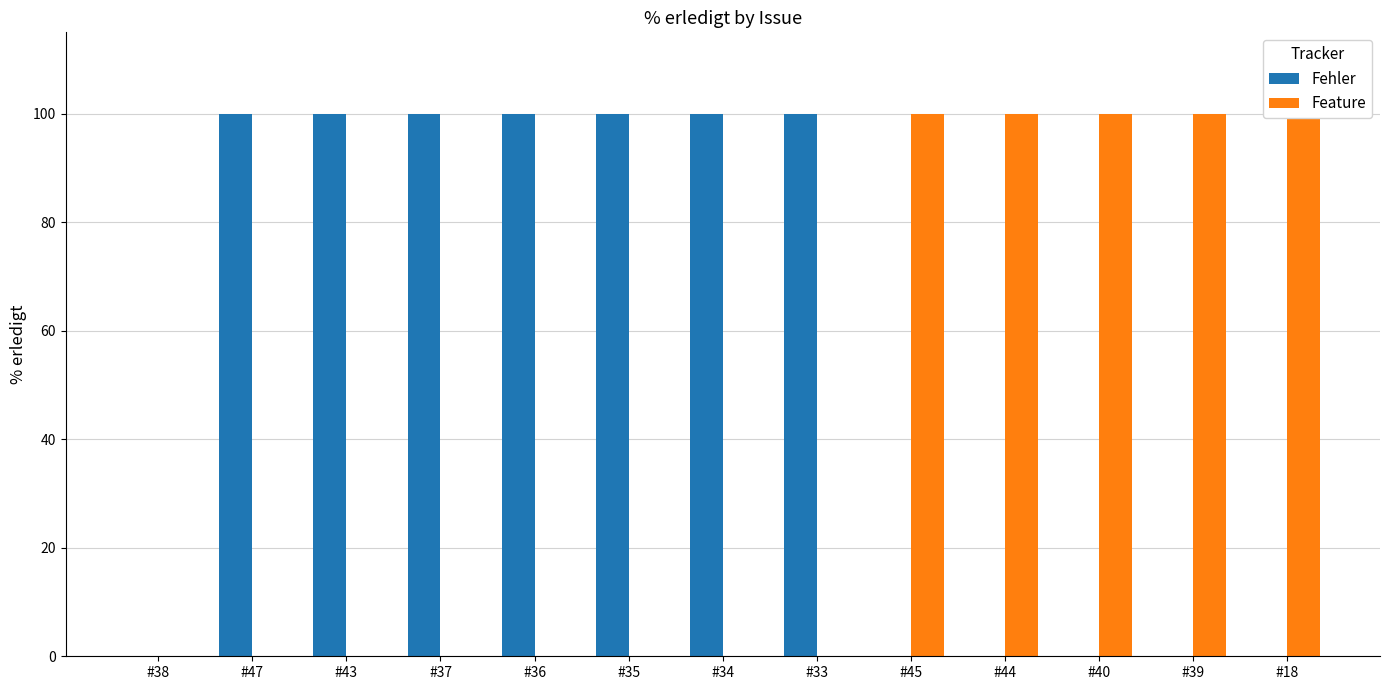

True or false: Fehler has a value of 100 at #47.

True